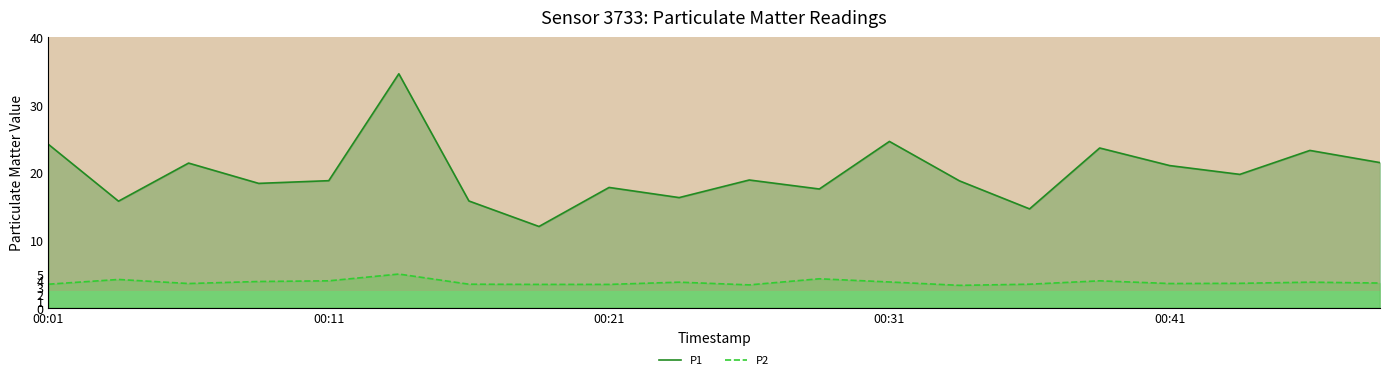

What are all the series names shown in the legend?

P1, P2